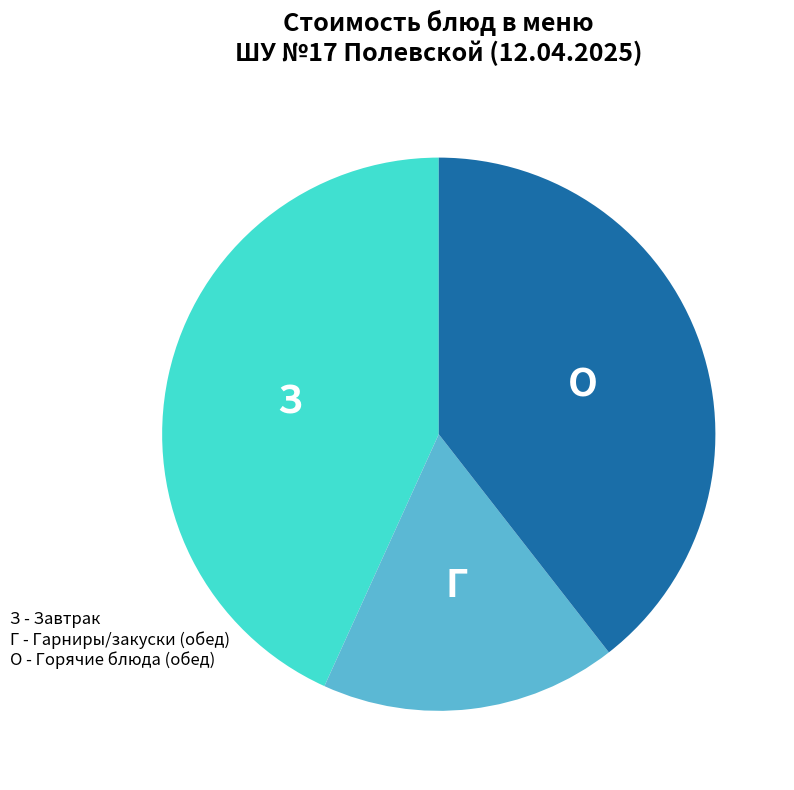

Is there a majority slice in this chart?

No